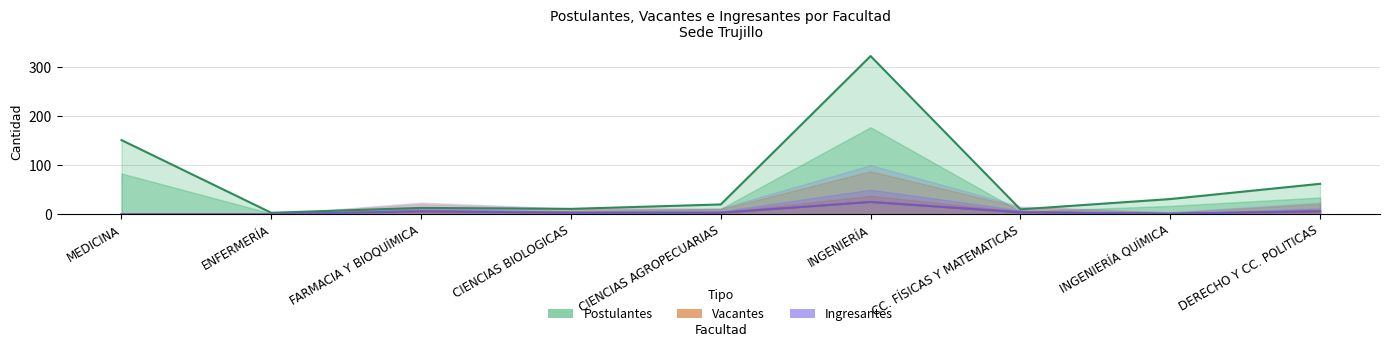

Where is the first local maximum for Postulantes?

FARMACIA Y BIOQUÍMICA